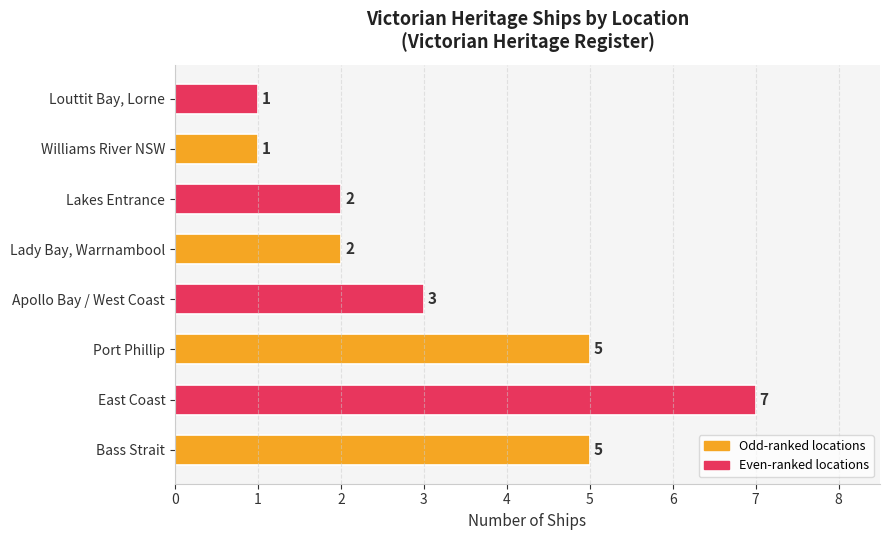

What is the minimum value shown in the chart?

1